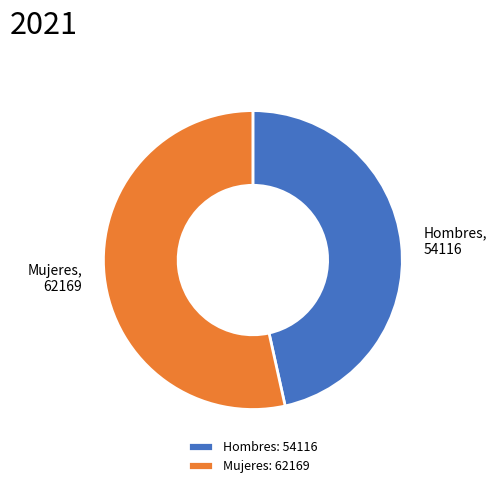

Is the sum of Hombres: 54116 and Mujeres: 62169 greater than half?

Yes